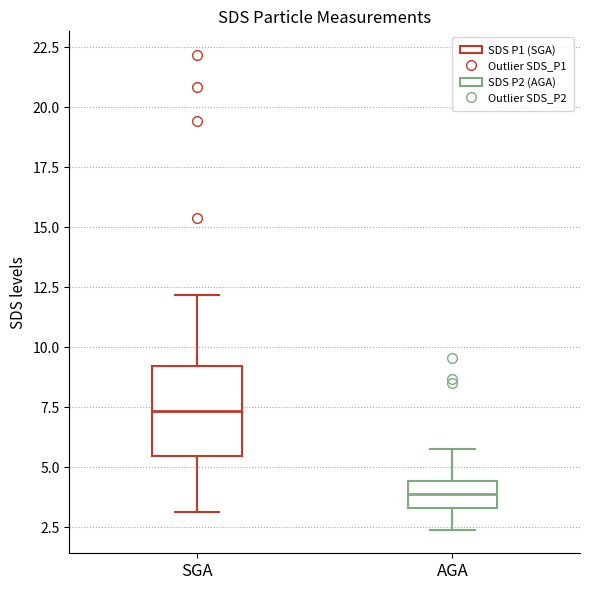

Which box's median line is the lowest?

AGA